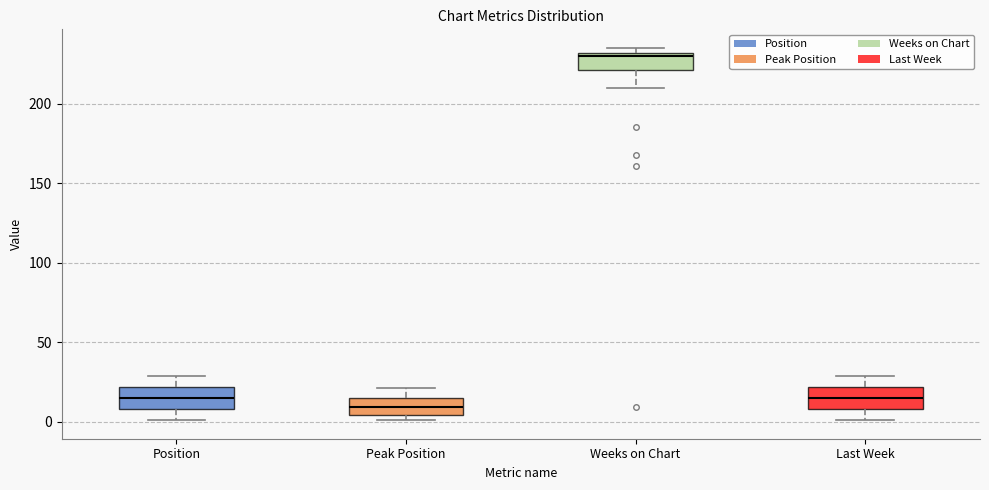

Which box has the highest median line?

Weeks on Chart